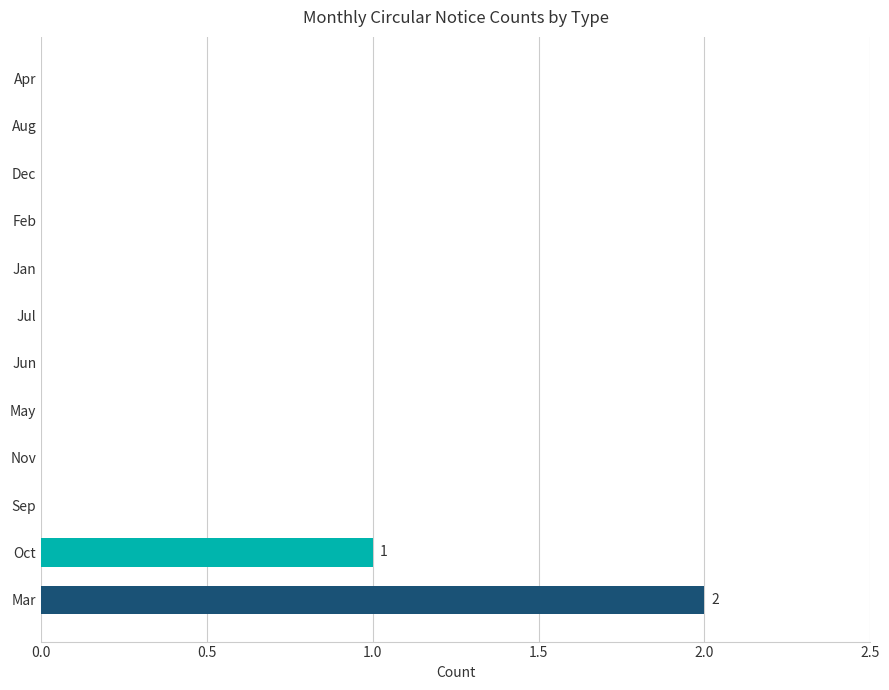

How many distinct data groups are displayed?

1